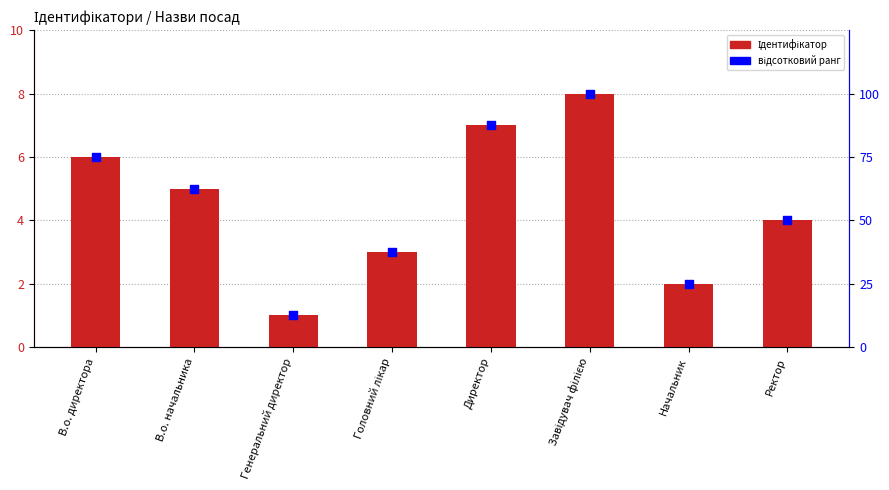

Is the value of відсотковий ранг at Директор greater than the value of Ідентифікатор at В.о. начальника?

Yes